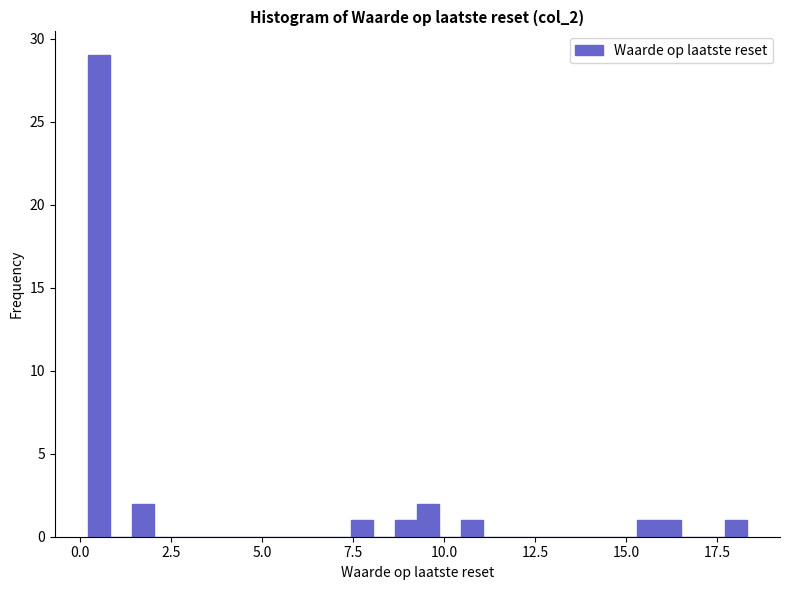

Read against the x-axis, roughly where is the centre of the tallest bar?

0.5